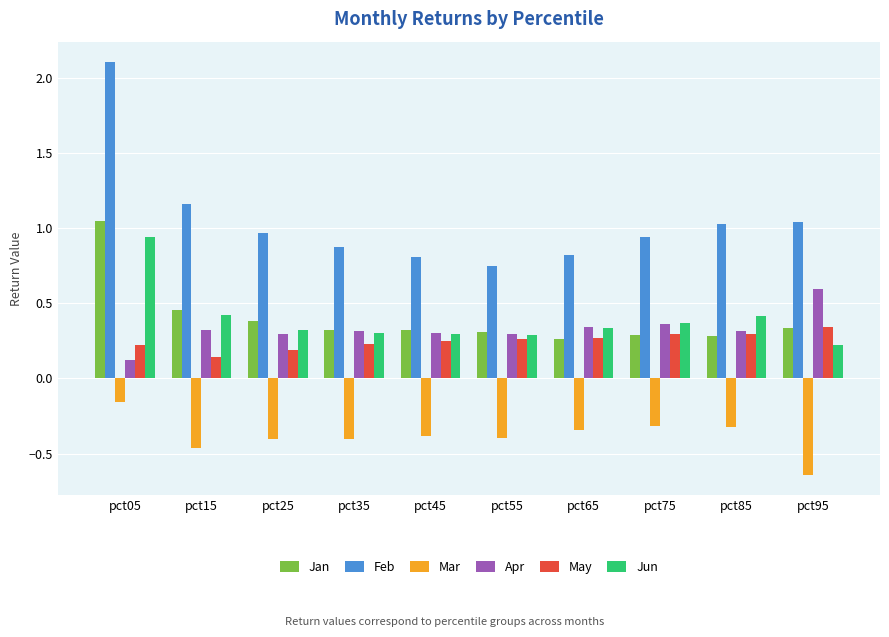

The value of May at pct35 is 0.2. True or false?

True